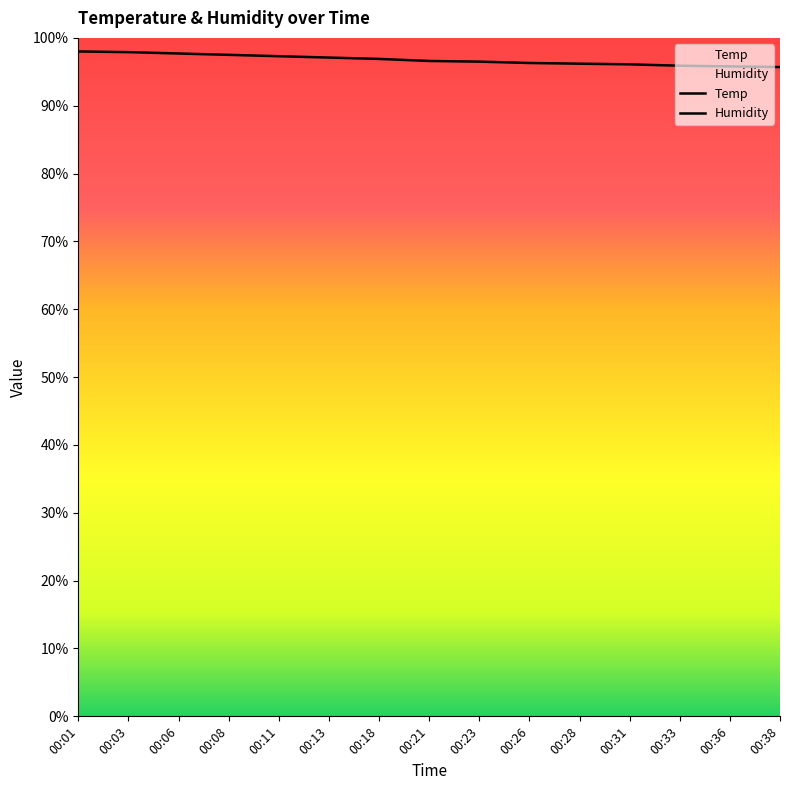

What is the difference between the Humidity values at 00:36 and 00:21?

0.8